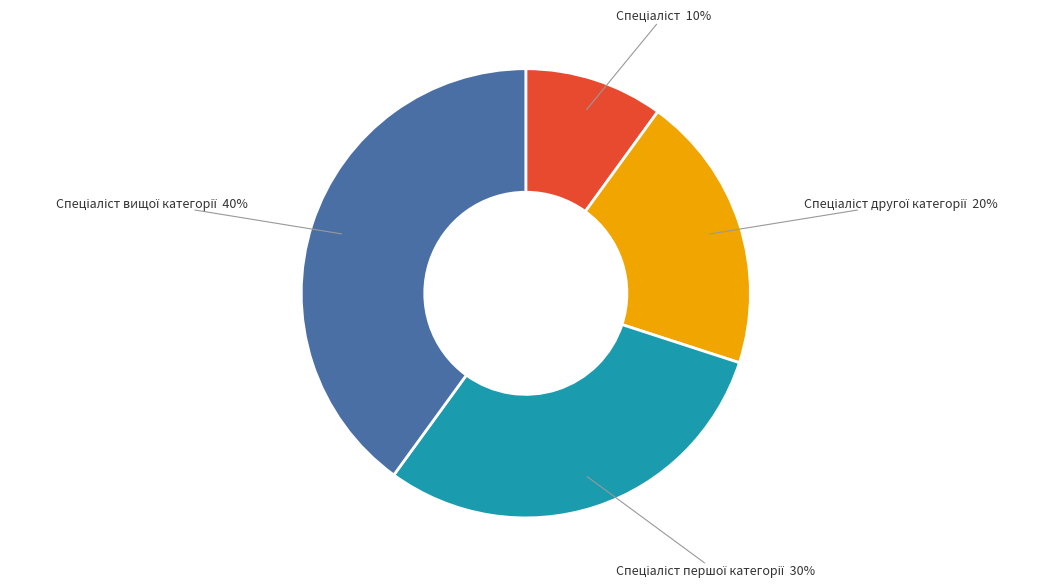

How many slices are in this pie chart?

4